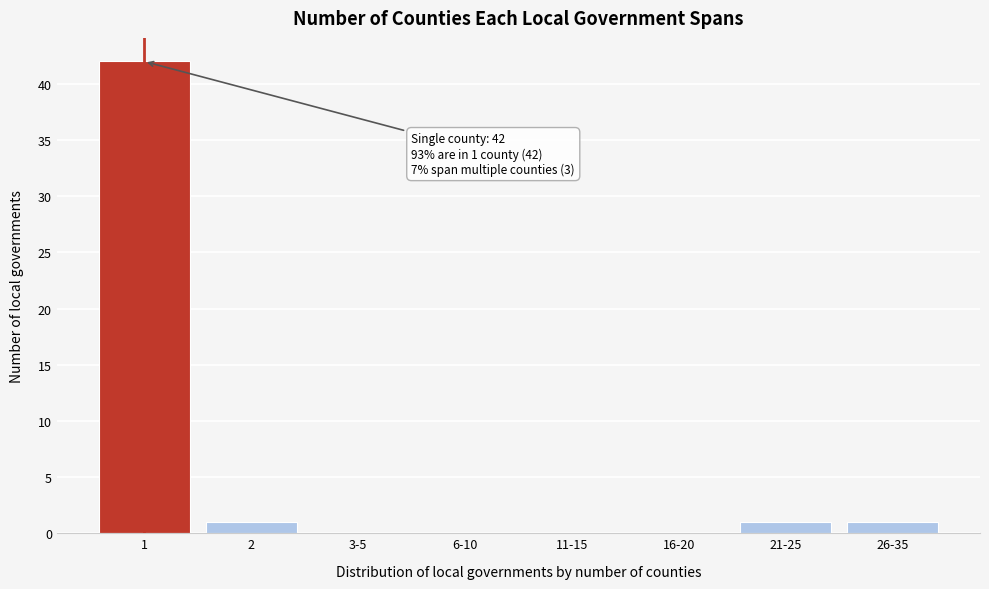

Reading left to right, list all the values displayed in this chart.

1=42	2=1	3-5=0	6-10=0	11-15=0	16-20=0	21-25=1	26-35=1